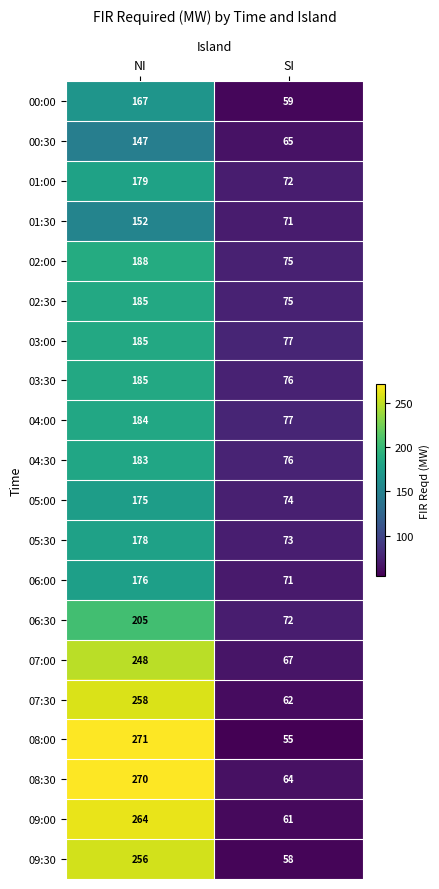

The 00:30 series shows 30 at NI. True or false?

False